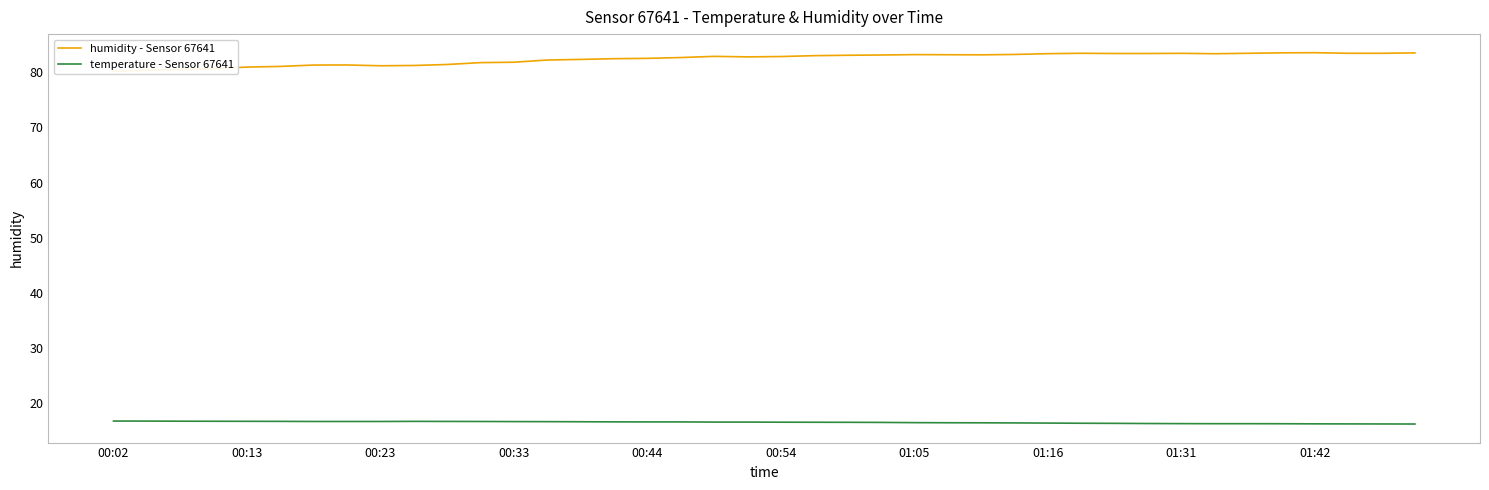

What is the highest value of the temperature - Sensor 67641 series?

16.8